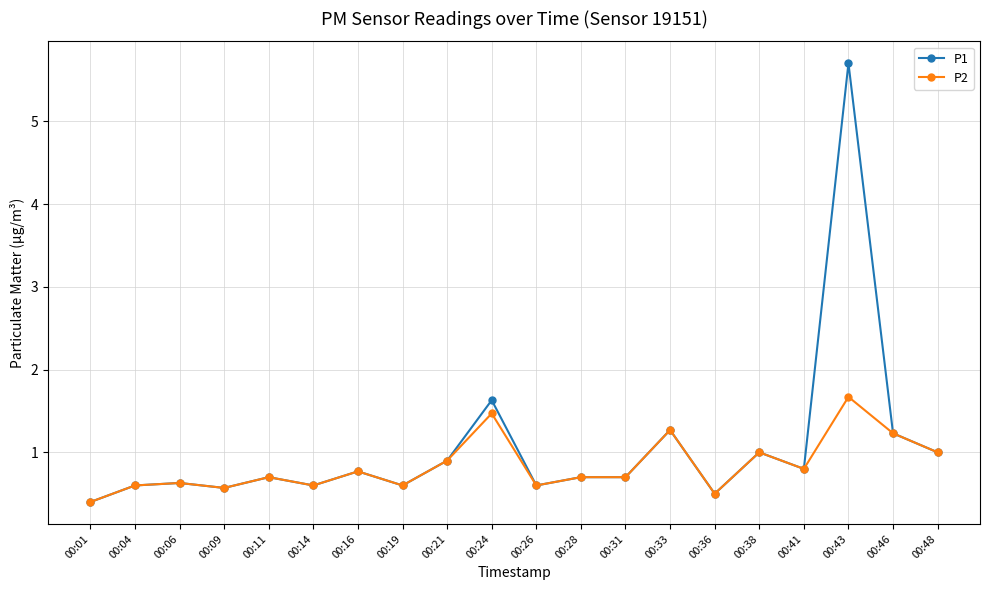

True or false: P2 has more than 2 points higher than both neighbors.

True